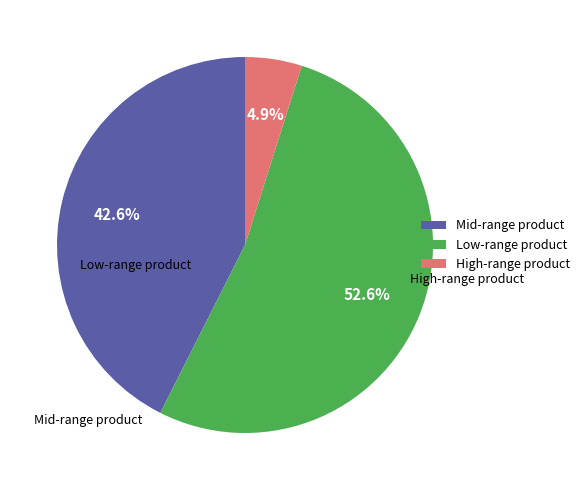

Between Low-range product and High-range product, which is larger?

Low-range product